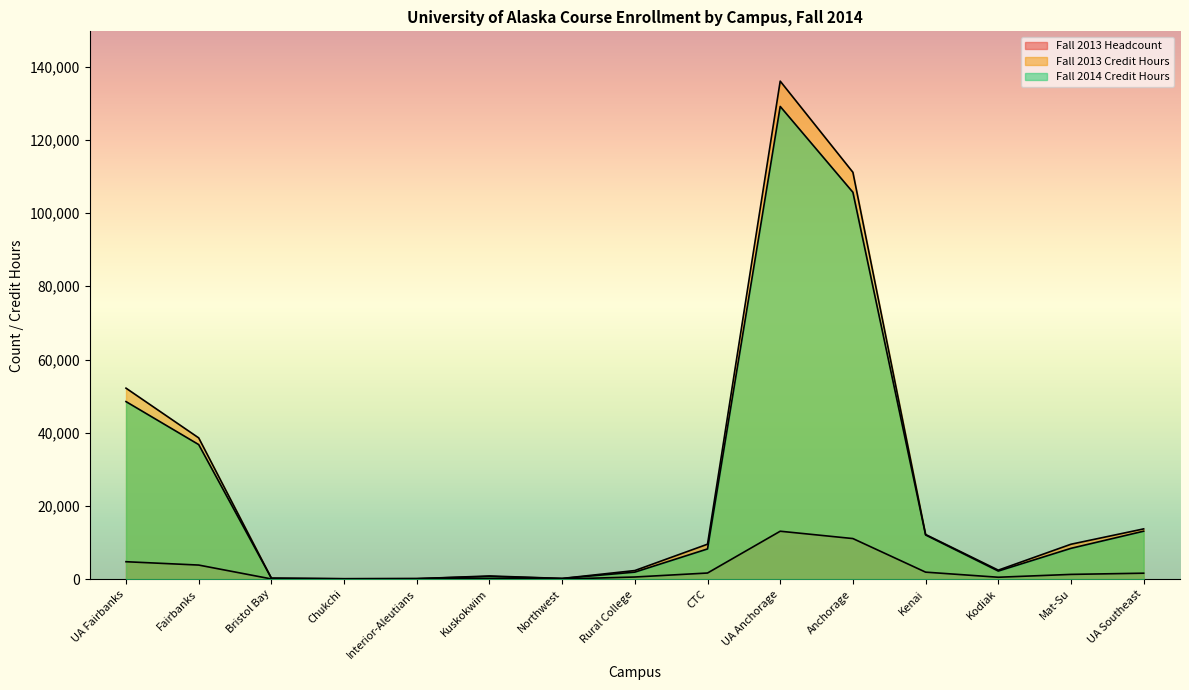

At which category is the sum across all series the highest?

UA Anchorage